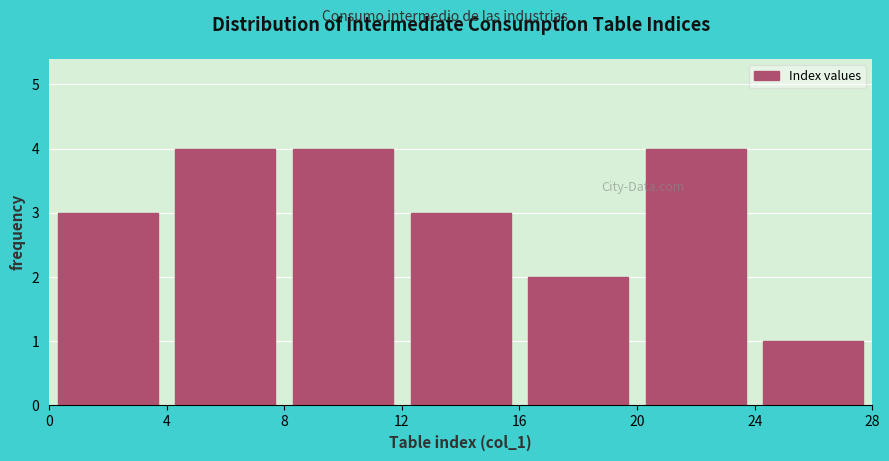

Reading left to right, list every bar in this chart as the range it spans on the x-axis followed by its height. The values are not printed on the chart, so give them approximately, as read against the axis.

0 to 4: 3
4 to 8: 4
8 to 12: 4
12 to 16: 3
16 to 20: 2
20 to 24: 4
24 to 28: 1